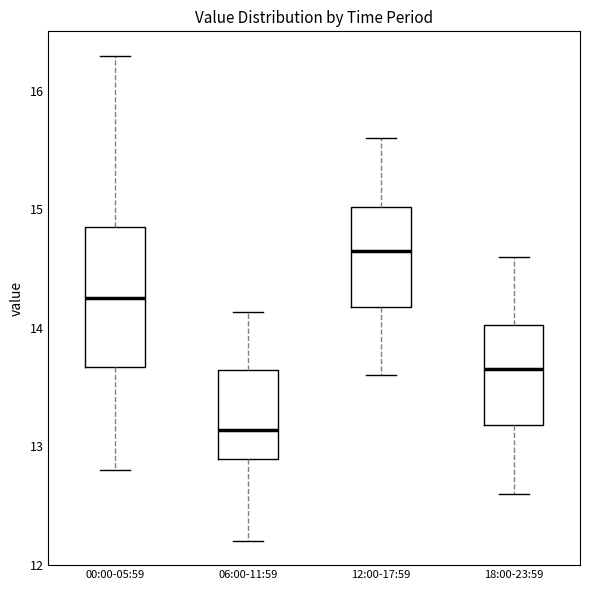

Which box is the tallest, from its lower edge to its upper edge?

00:00-05:59